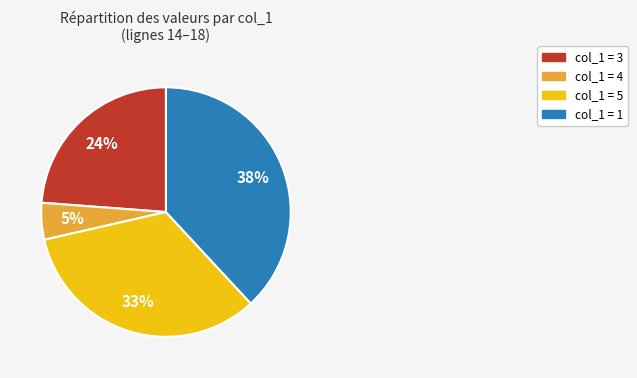

What is the largest slice in the pie chart?

col_1 = 1